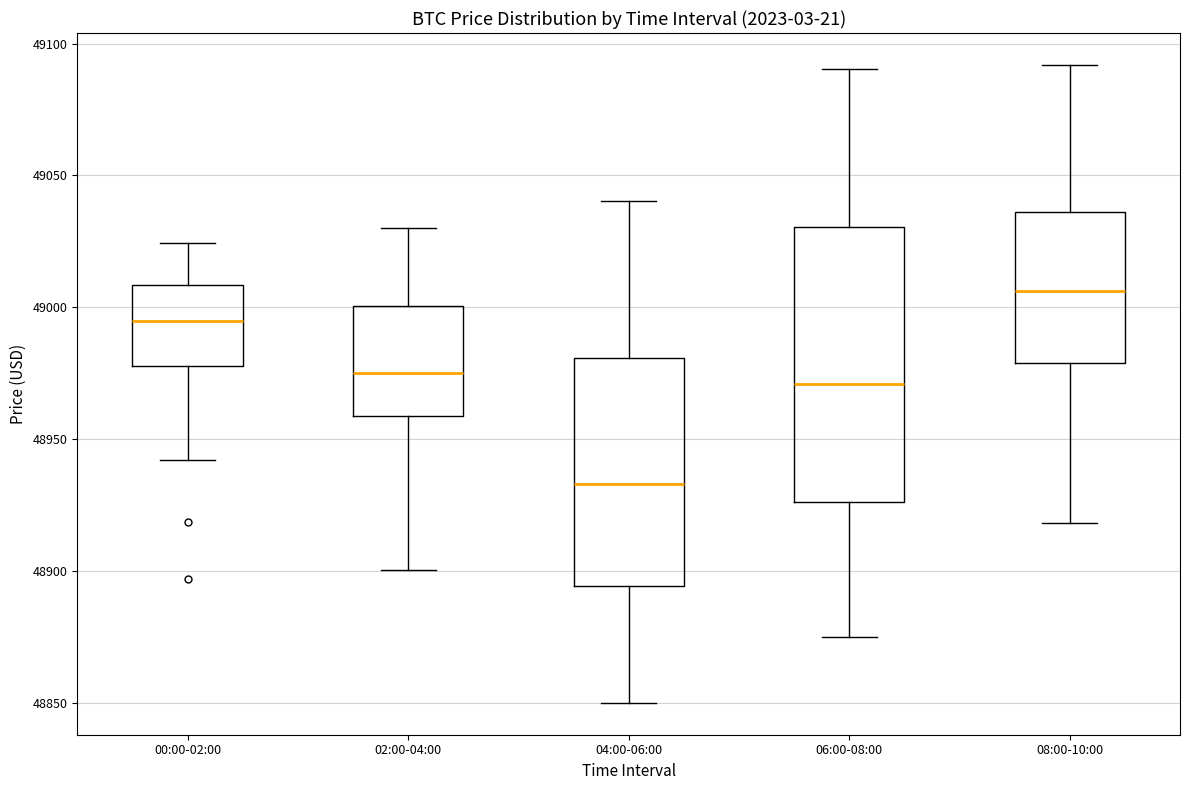

Reading left to right, read every box against the y-axis: the position of its median line, the range the box covers, and the ends of its whiskers. The values are not printed on the chart, so give them approximately, as read against the axis.

00:00-02:00: median 48995, box 48980 to 49010, whiskers 48940 to 49025
02:00-04:00: median 48975, box 48960 to 49000, whiskers 48900 to 49030
04:00-06:00: median 48935, box 48895 to 48980, whiskers 48850 to 49040
06:00-08:00: median 48970, box 48925 to 49030, whiskers 48875 to 49090
08:00-10:00: median 49005, box 48980 to 49035, whiskers 48920 to 49090